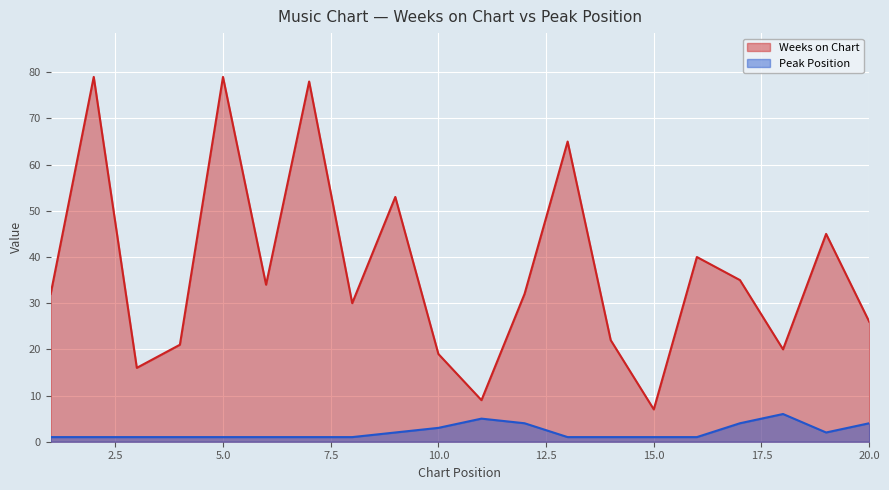

Is it true that Weeks on Chart equals 12 at 18?

False